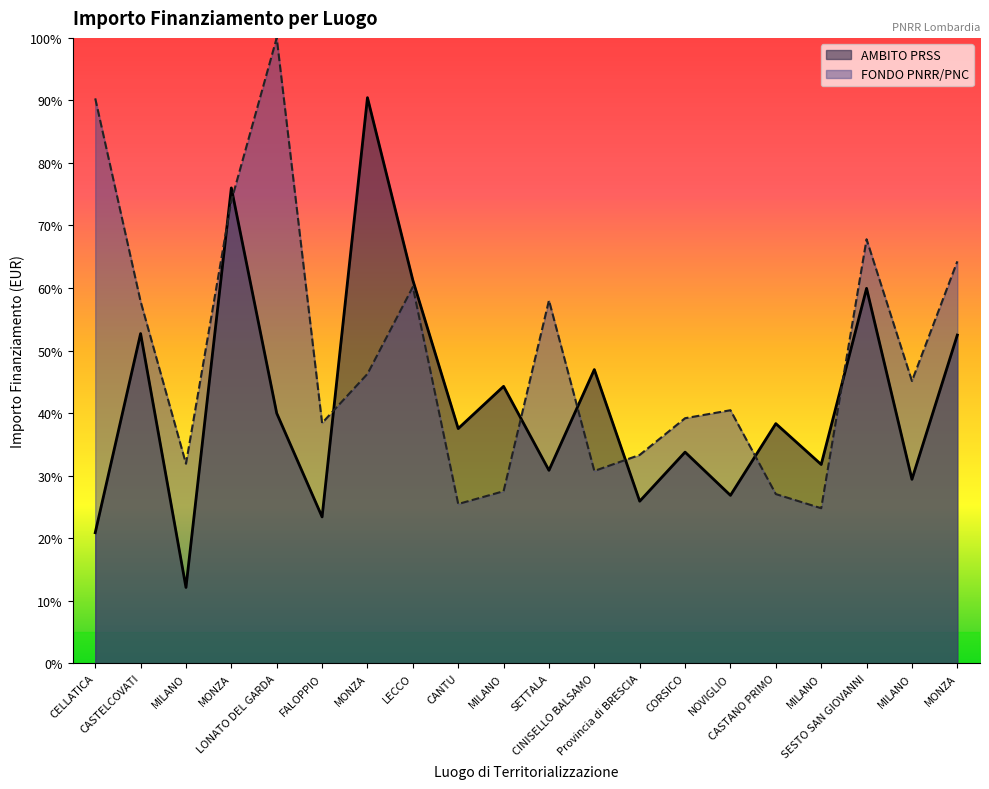

Which series has the largest range (max minus min)?

AMBITO PRSS